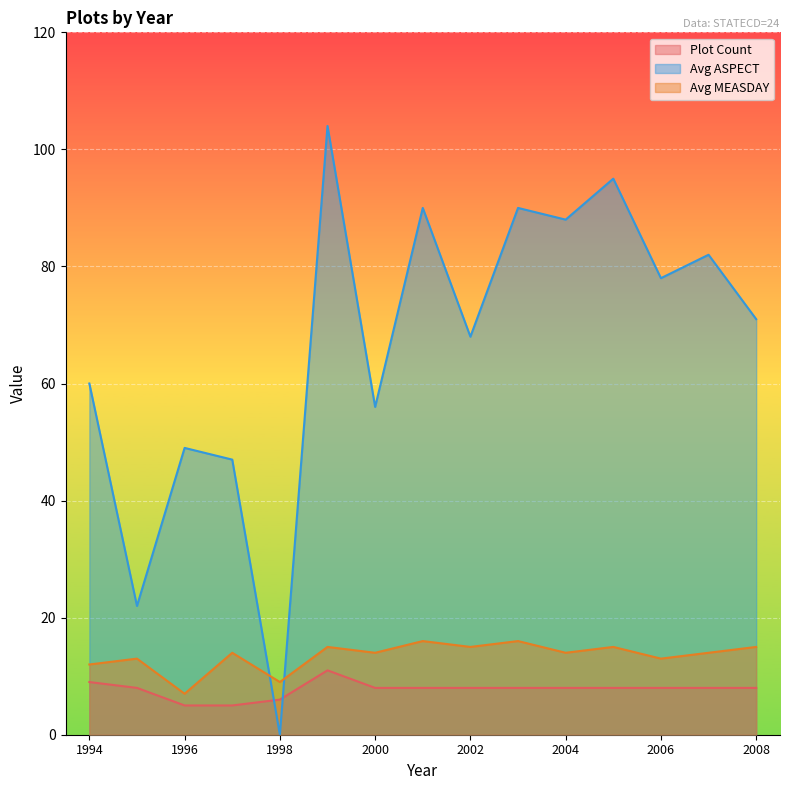

At which category is the sum across all series the highest?

1999